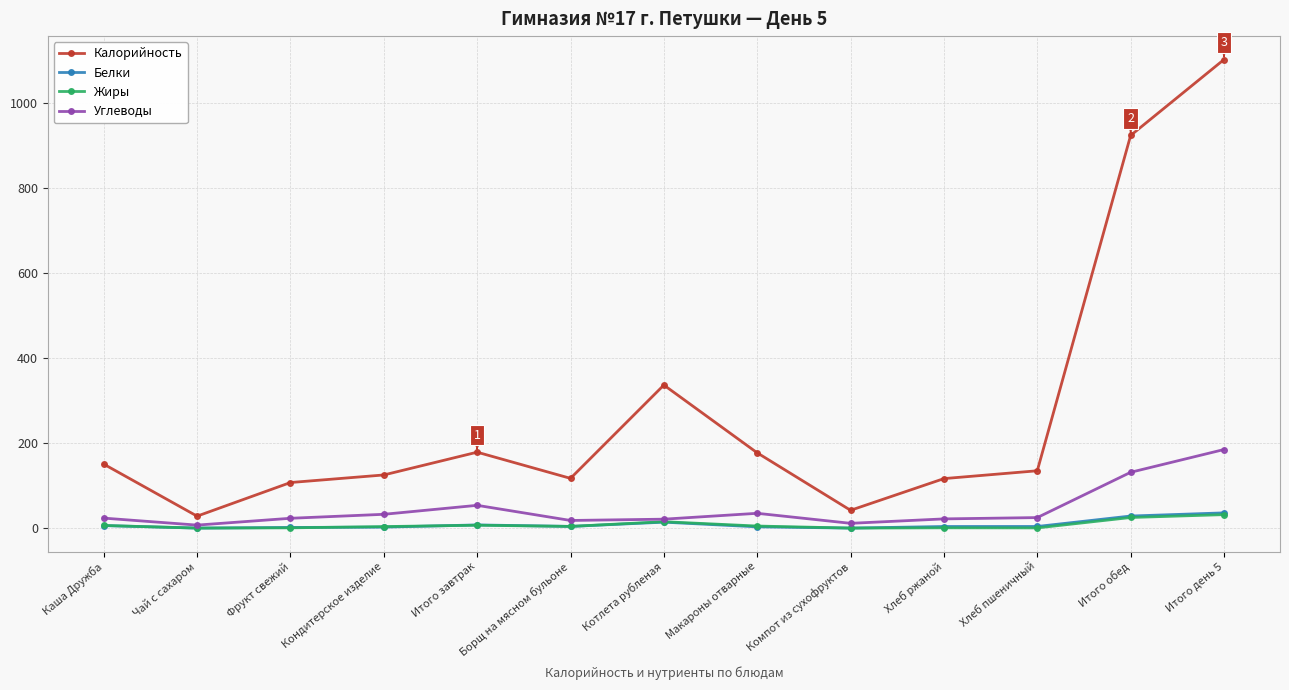

Read the Жиры value at Макароны отварные.

4.8